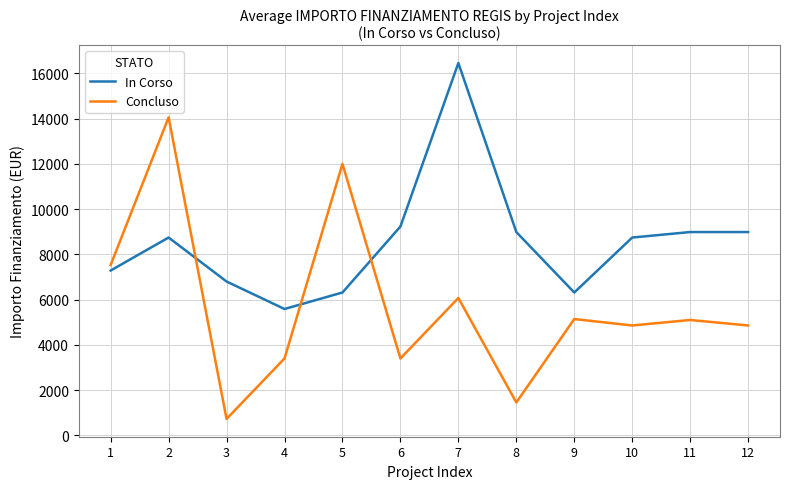

Is the value of Concluso at 4 greater than the value of In Corso at 6?

No